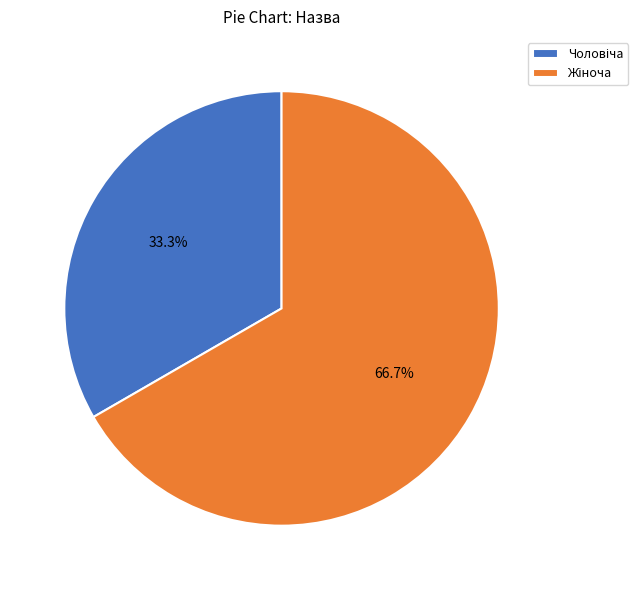

Is there any slice that represents more than half of the pie?

Yes